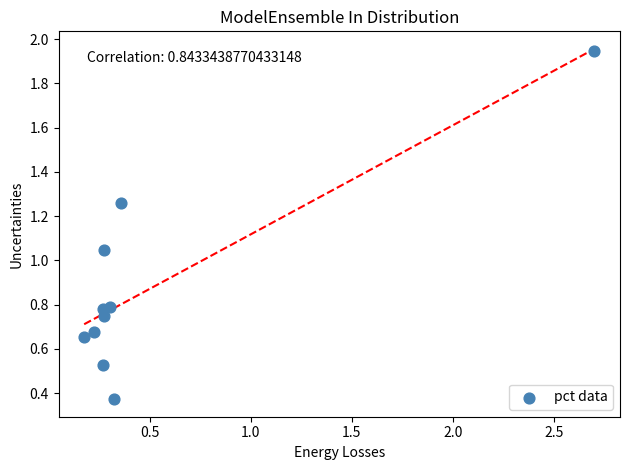

What is the average Y value?

0.9